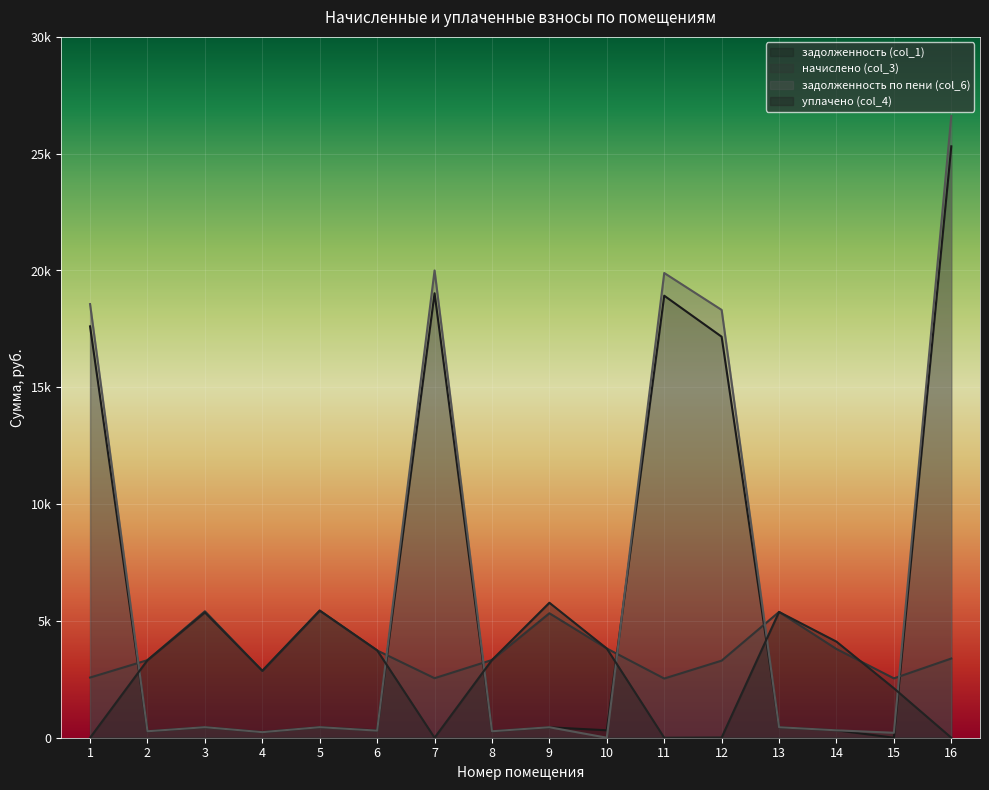

Between 9 and 15, which series saw the biggest shift?

уплачено (col_4)